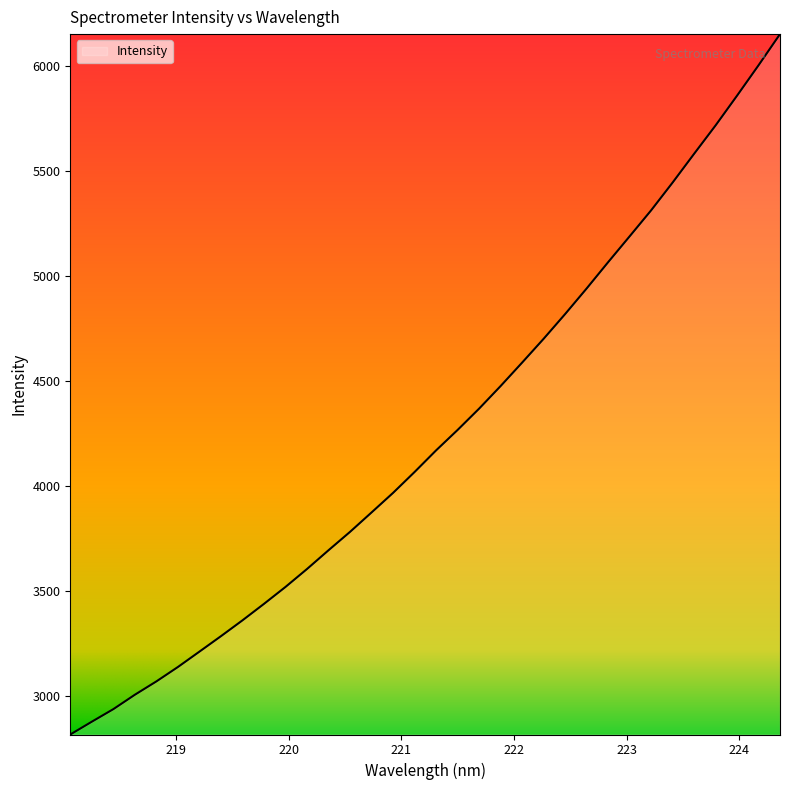

What is the smallest value displayed?

2816.3